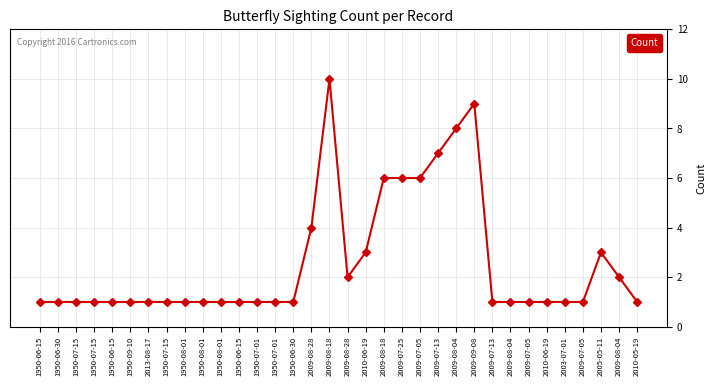

Count the number of data series in this chart.

1